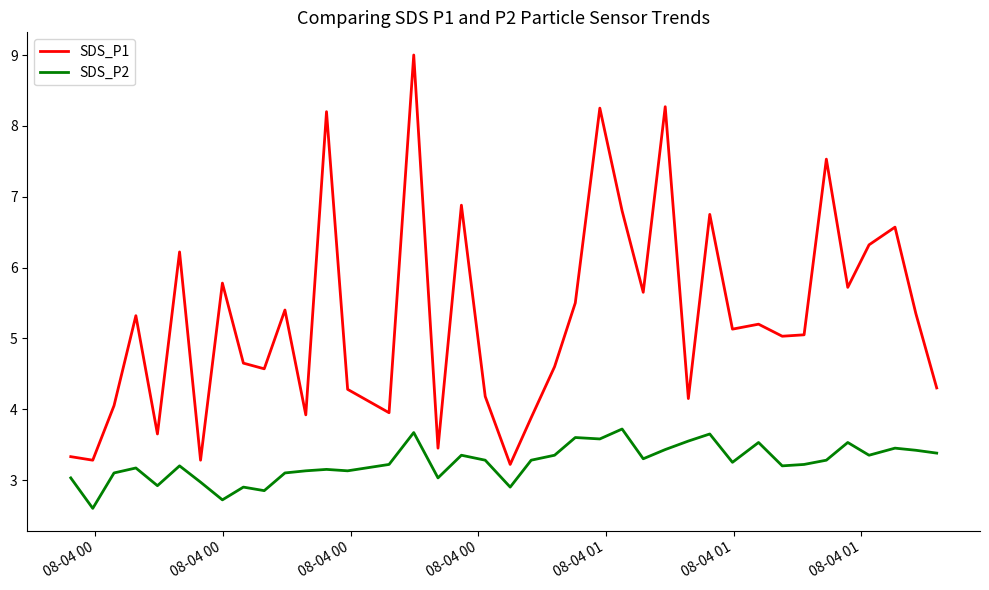

Which series has the largest range (max minus min)?

SDS_P1